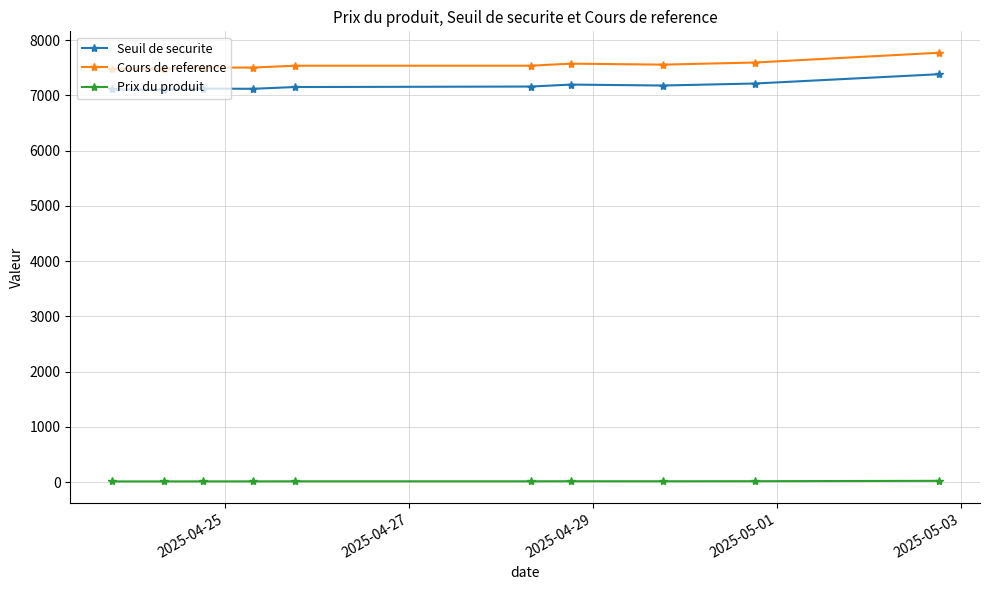

True or false: Seuil de securite and Prix du produit intersect in this chart.

False